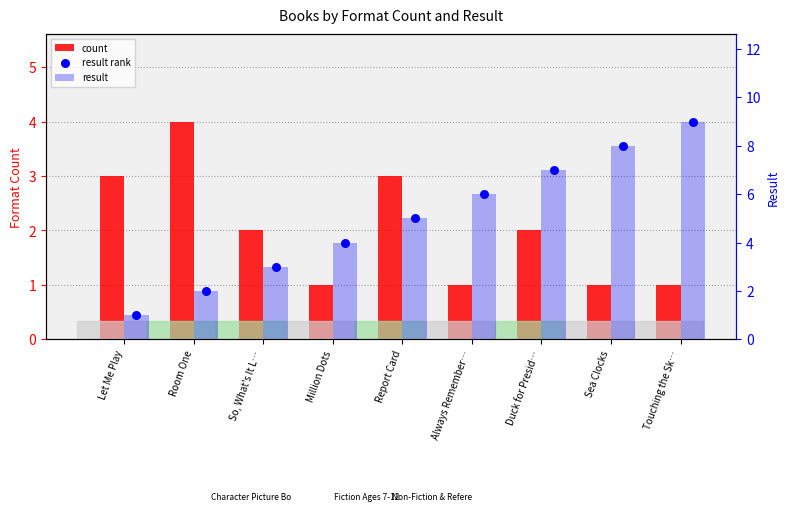

At how many categories does at least one series exceed 1?

9